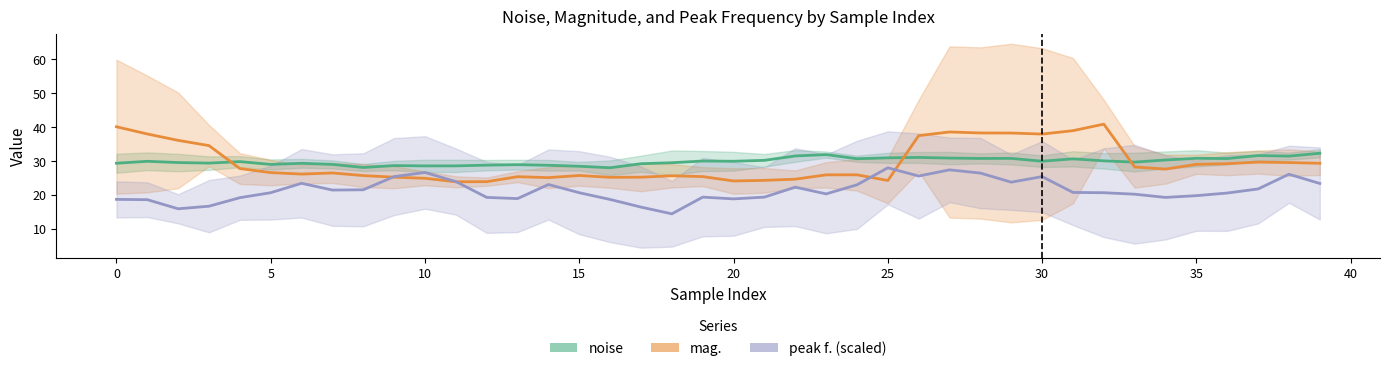

True or false: peak f. (scaled) and noise intersect in this chart.

False